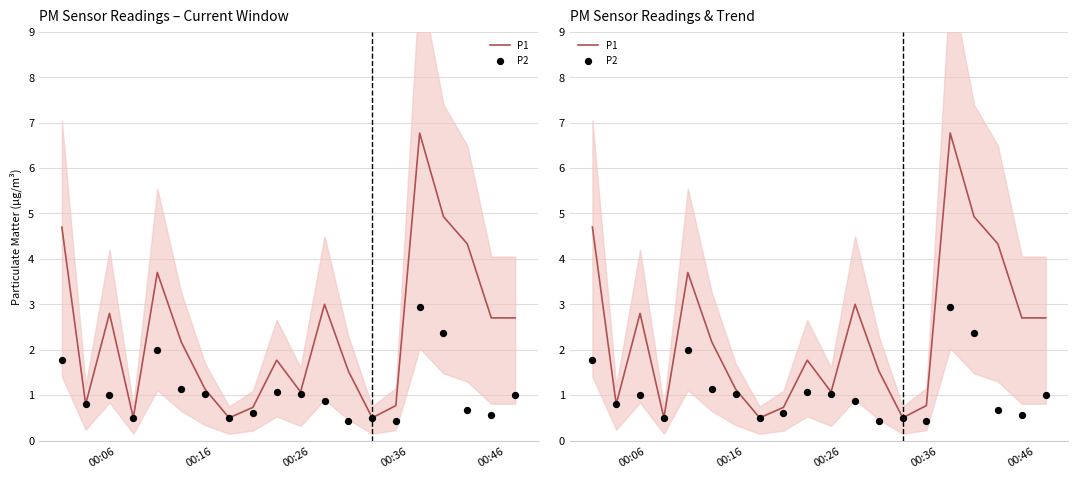

Which series has the widest spread of Y values?

P1